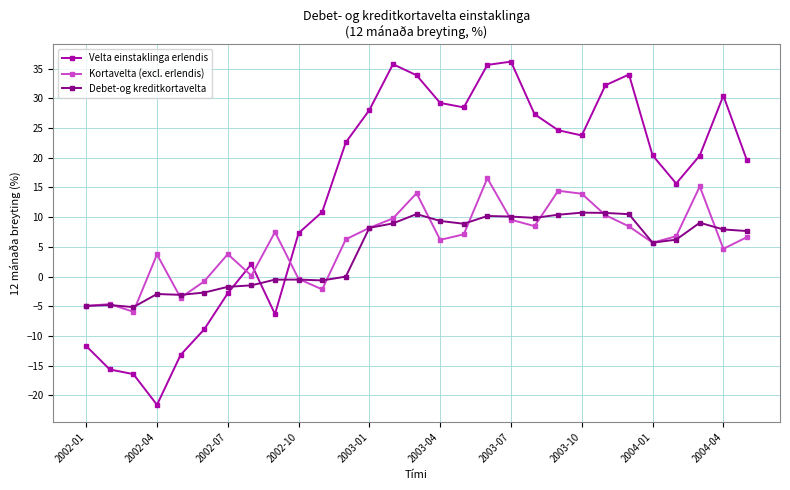

True or false: Debet-og kreditkortavelta has more than 0 points higher than both neighbors.

True